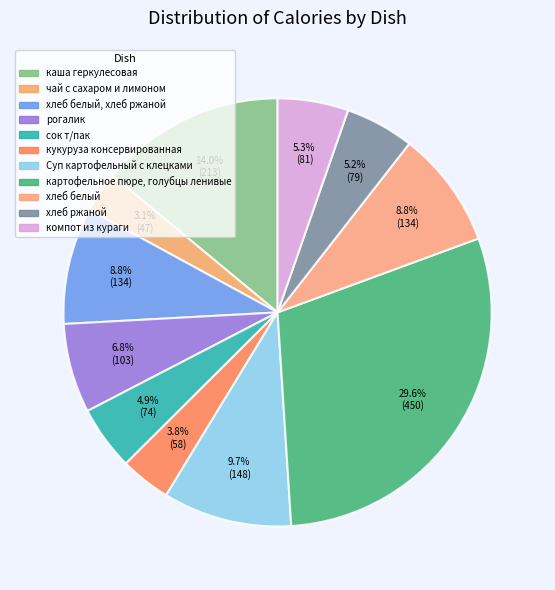

What is the total percentage of хлеб белый, хлеб ржаной and рогалик?

15.6%